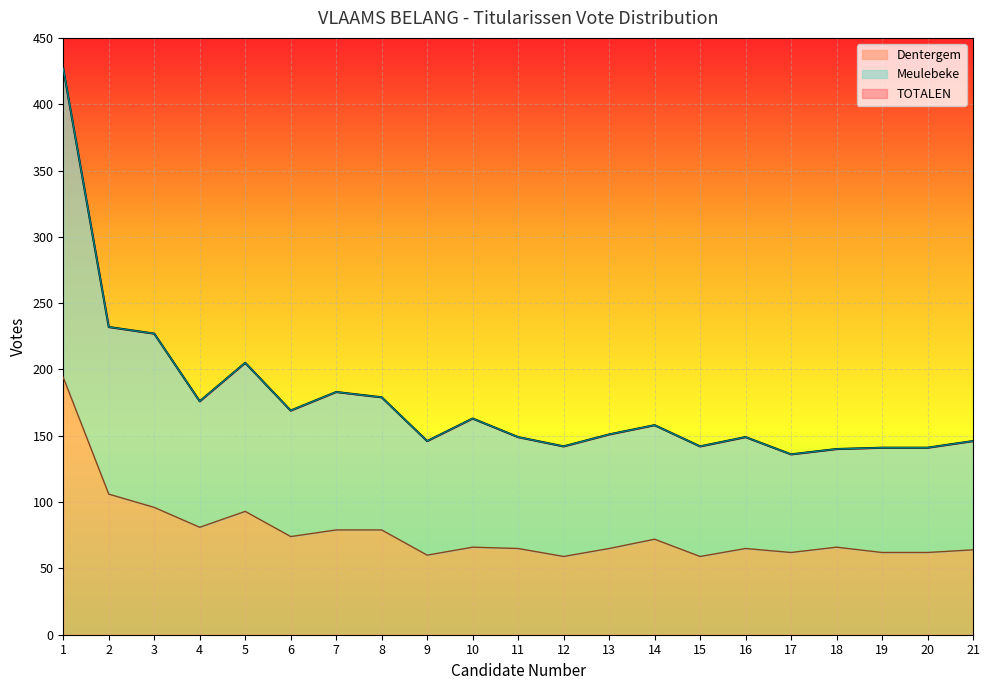

What is the value of the Meulebeke point at the 17th from the left?

136